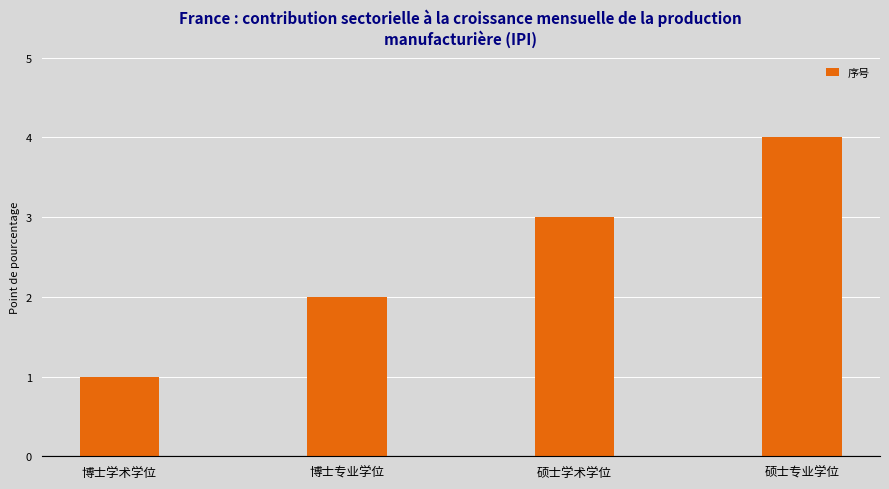

What is the greatest value displayed?

4